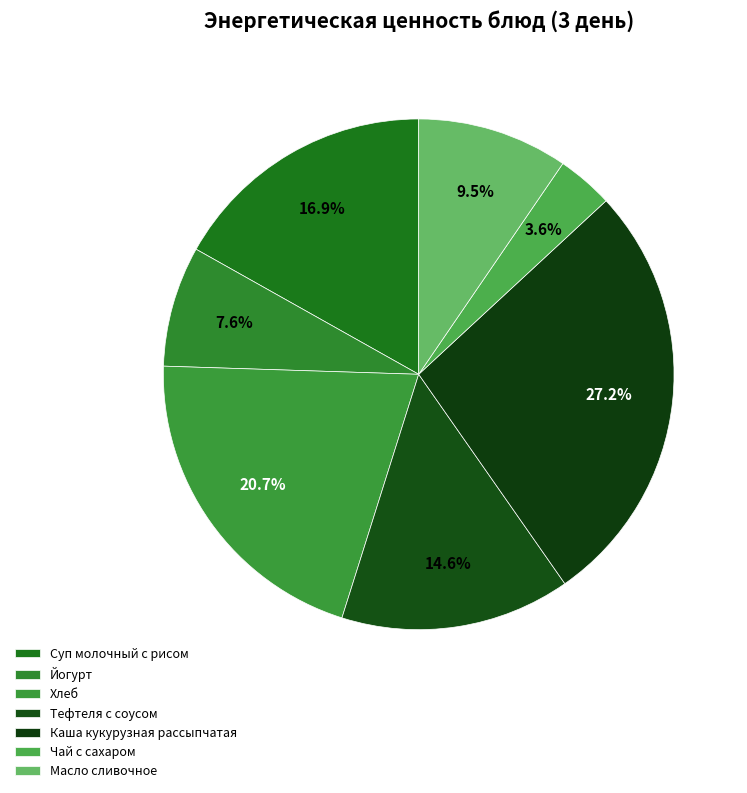

To the nearest percent, what percentage of the pie is Каша кукурузная рассыпчатая?

27%